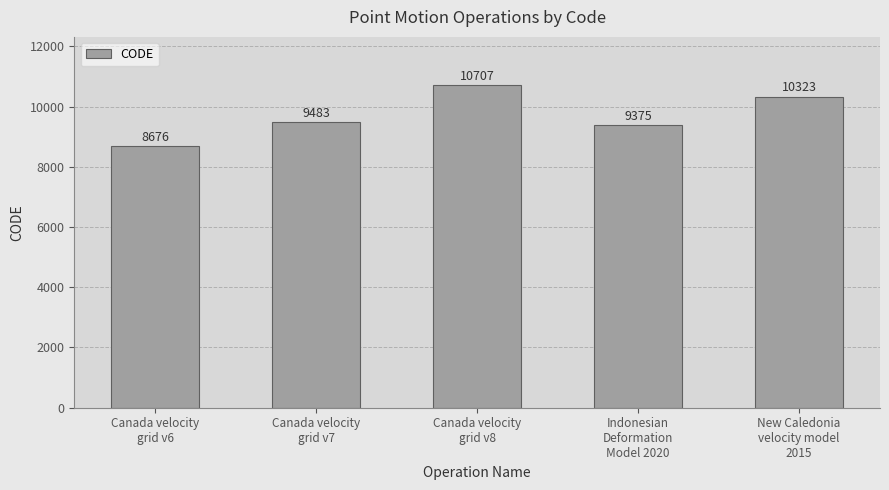

How many values are below 9483?

2